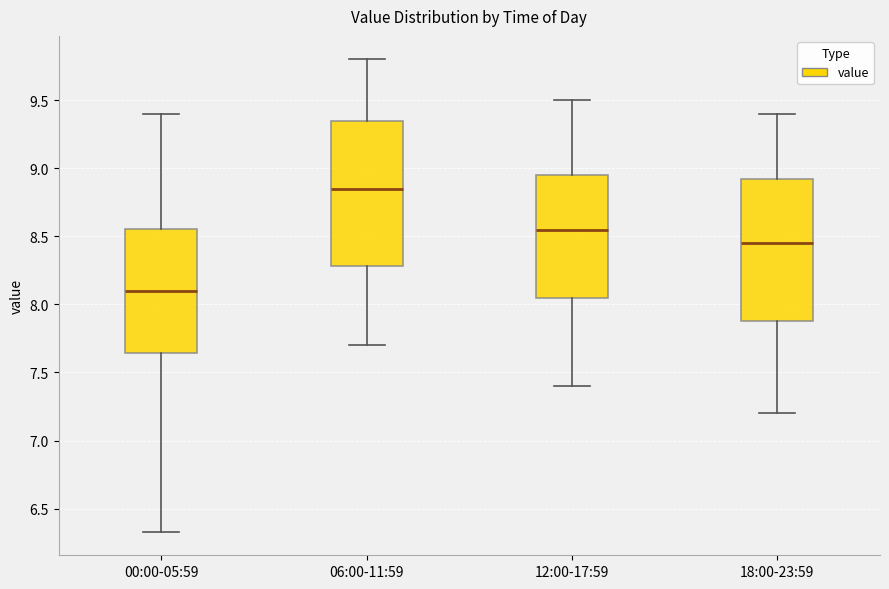

Reading left to right, read every box against the y-axis: the position of its median line, the range the box covers, and the ends of its whiskers. The values are not printed on the chart, so give them approximately, as read against the axis.

00:00-05:59: median 8.10, box 7.65 to 8.55, whiskers 6.35 to 9.40
06:00-11:59: median 8.85, box 8.30 to 9.35, whiskers 7.70 to 9.80
12:00-17:59: median 8.55, box 8.05 to 8.95, whiskers 7.40 to 9.50
18:00-23:59: median 8.45, box 7.90 to 8.95, whiskers 7.20 to 9.40